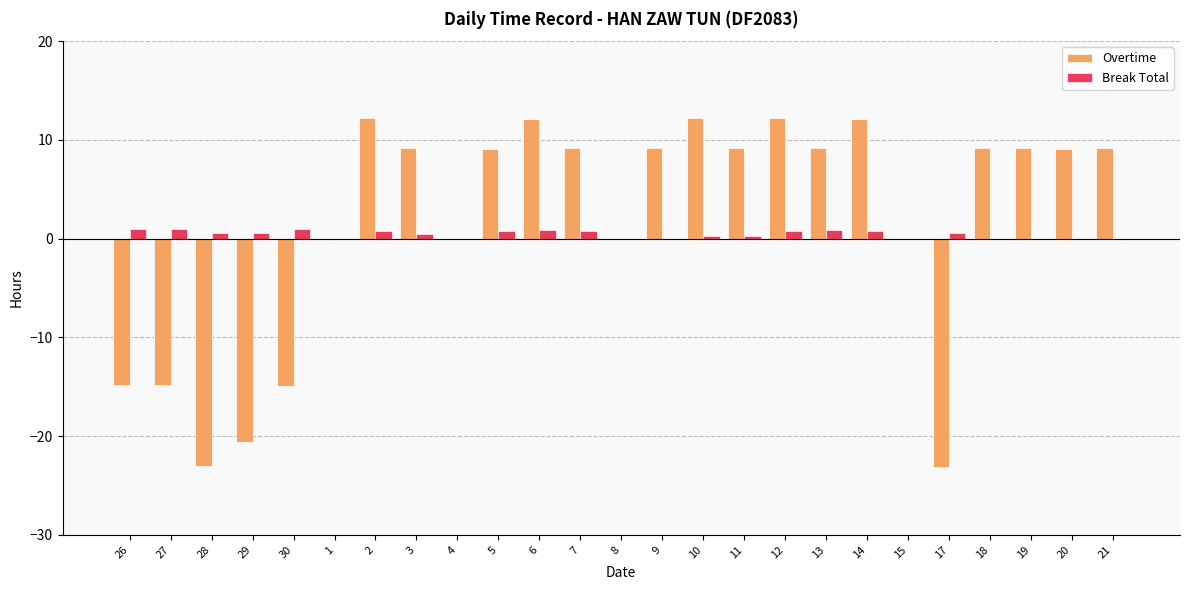

What is the sum of all Overtime values?

41.3